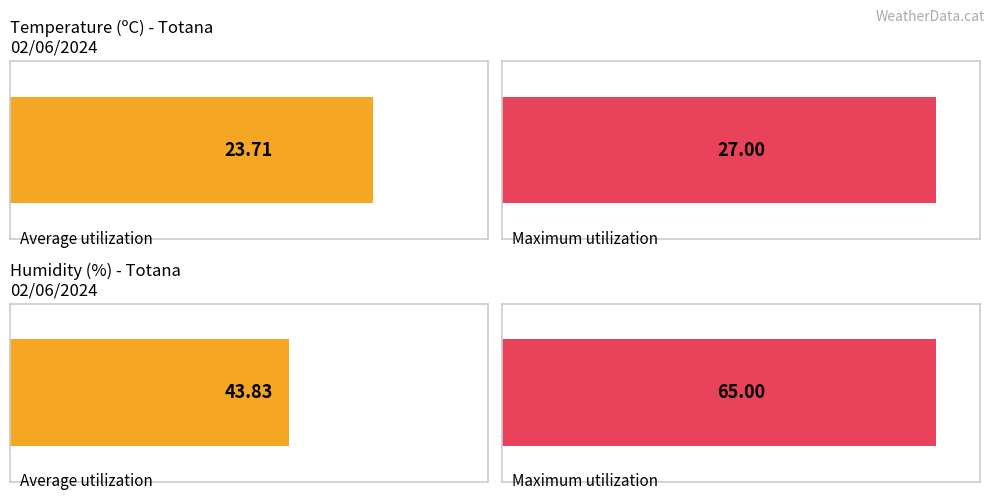

What are all the series names shown in the legend?

Temperature (C), Humidity (%)